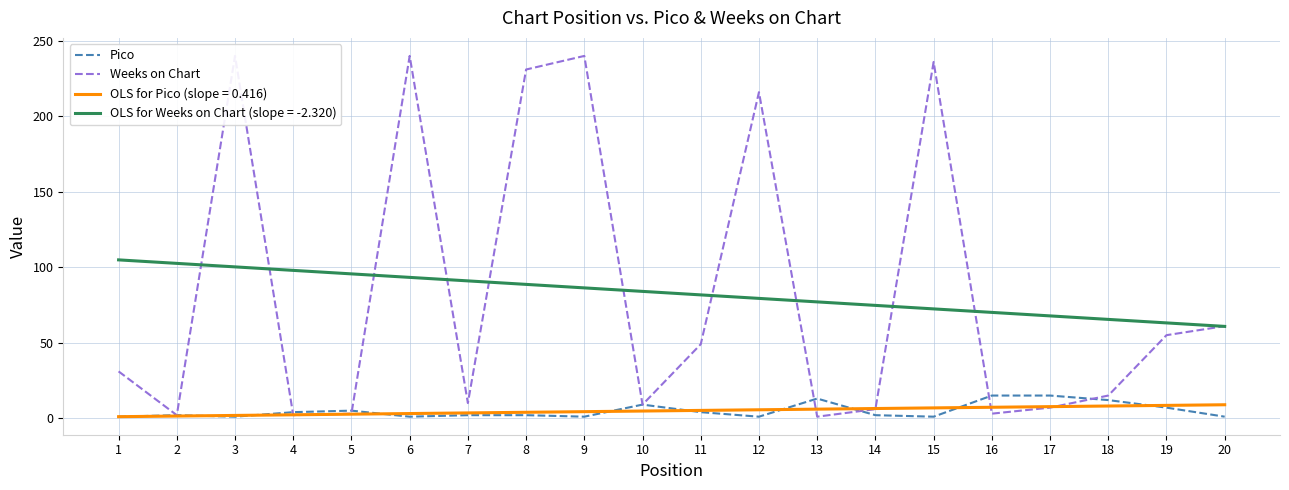

Which category has the lowest value across all series?

1